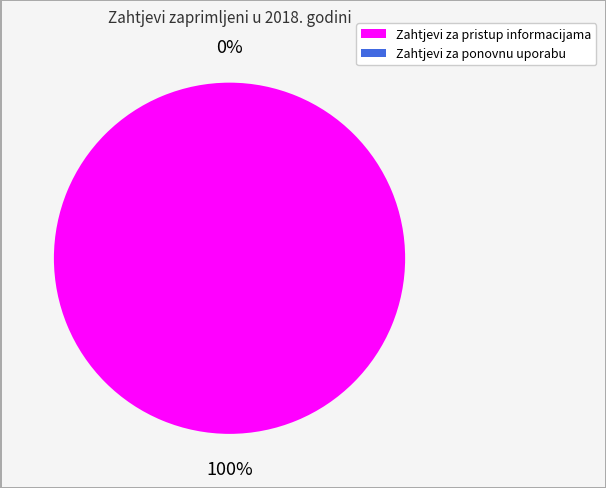

Rank the categories by value from highest to lowest.

Zahtjevi za pristup informacijama, Zahtjevi za ponovnu uporabu